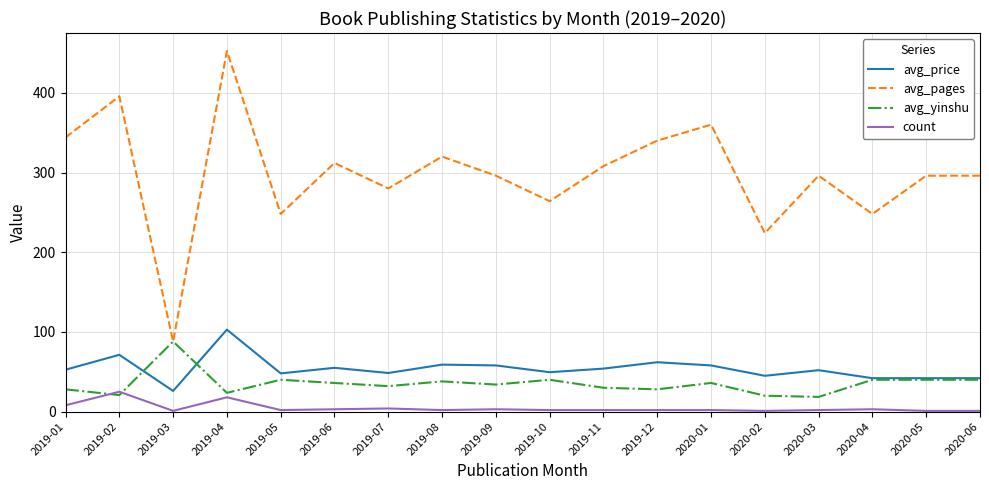

How many series are shown in this chart?

4